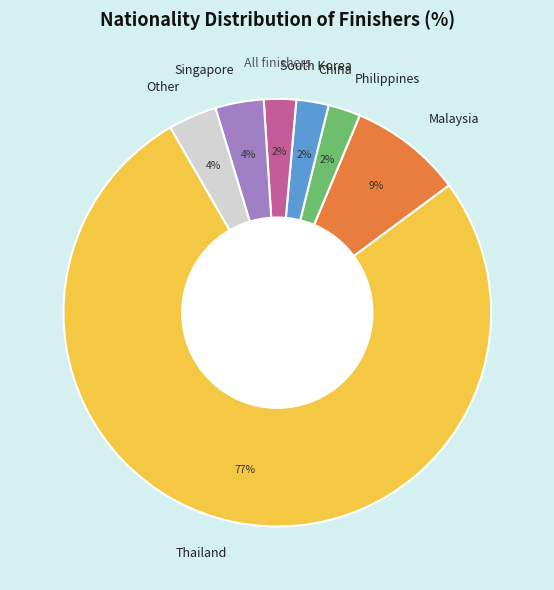

How many segments does this pie chart have?

7